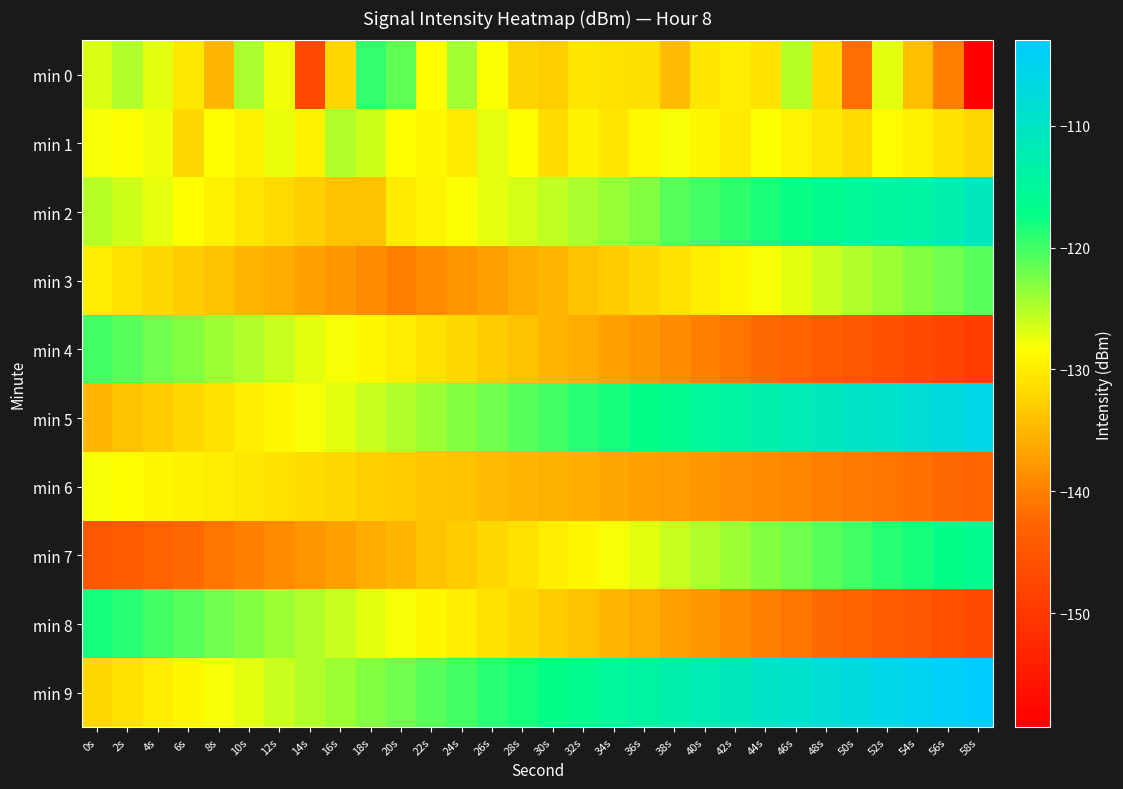

Which series changed the most between 38s and 50s?

min 0